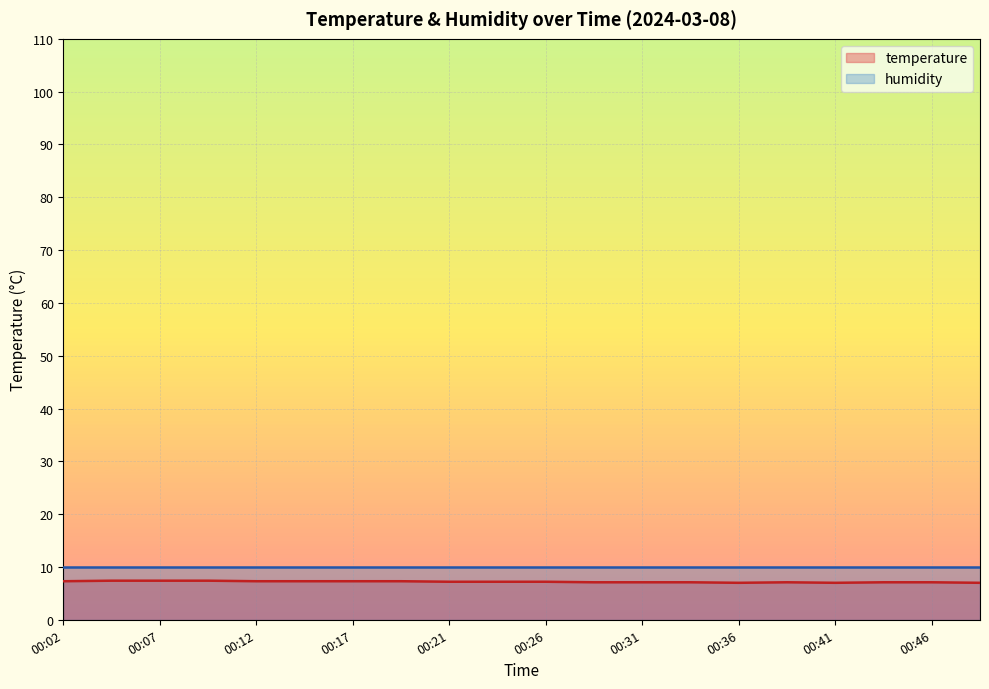

How many interior local valleys (lower than both neighbors) does the data have?

2